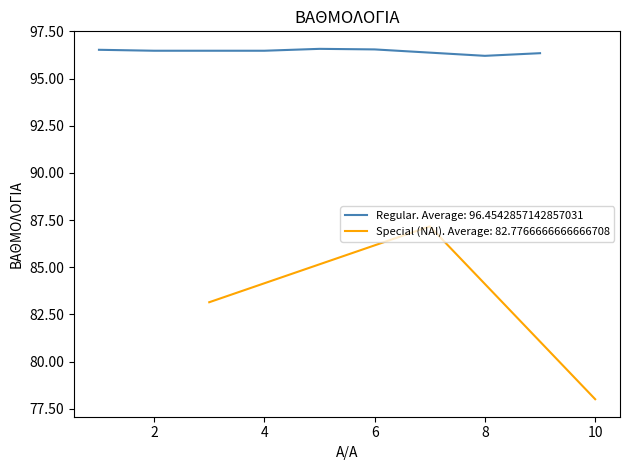

How many points are higher than both their immediate neighbors (excluding endpoints)?

2